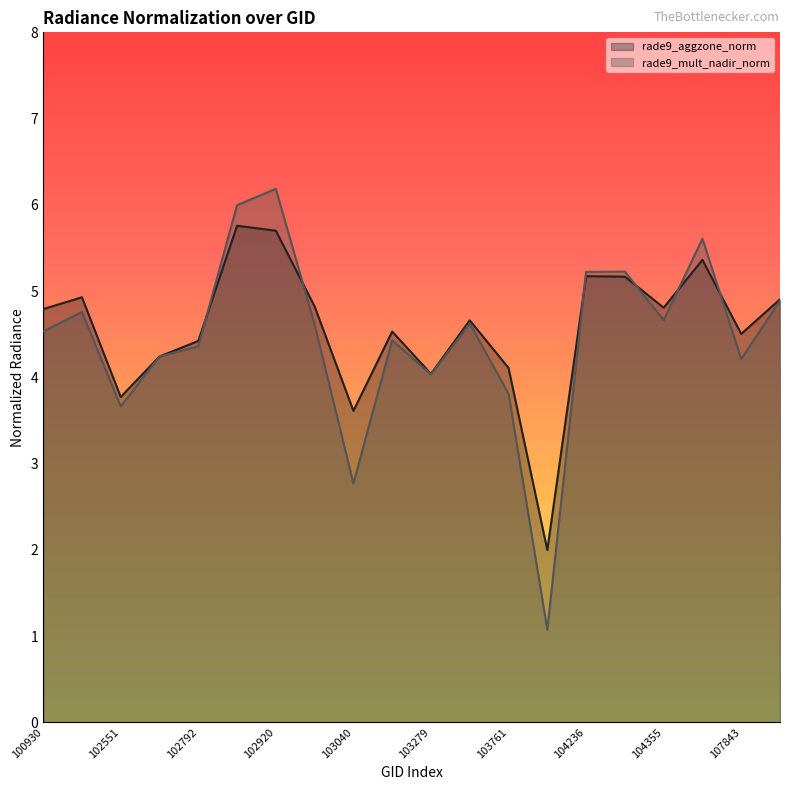

Is it true that rade9_mult_nadir_norm equals 5.2 at 104236?

True